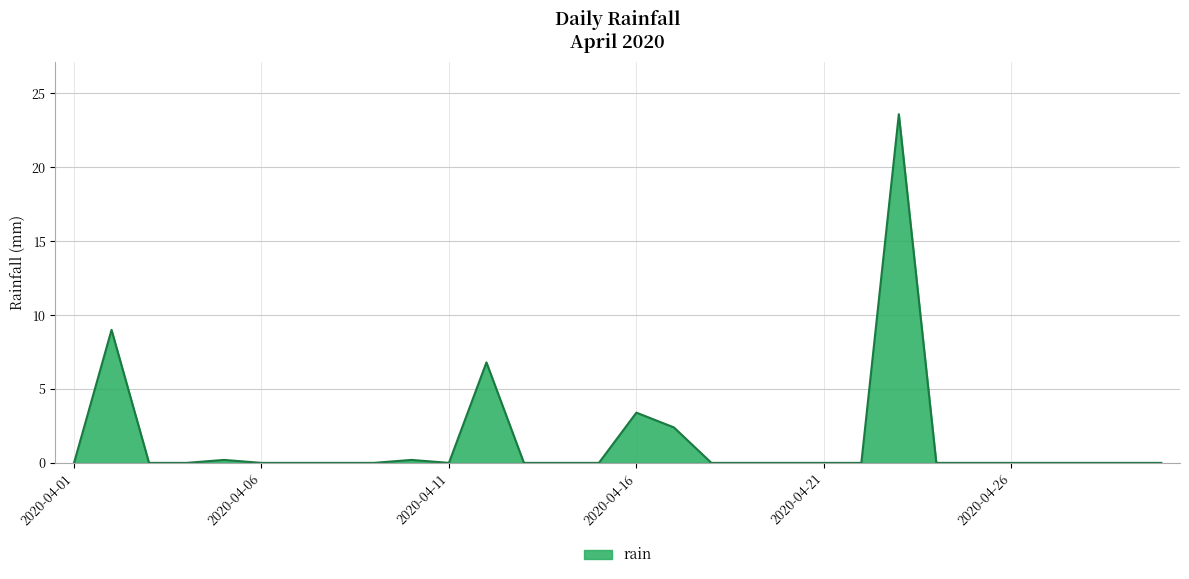

How many lines are shown in the chart?

1